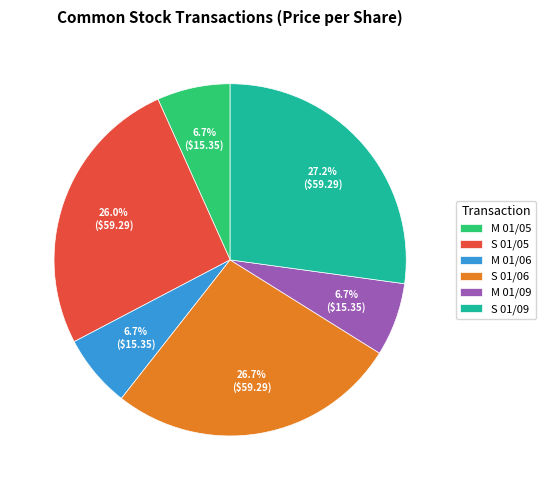

How much of the chart is everything except S 01/06?

73.3%